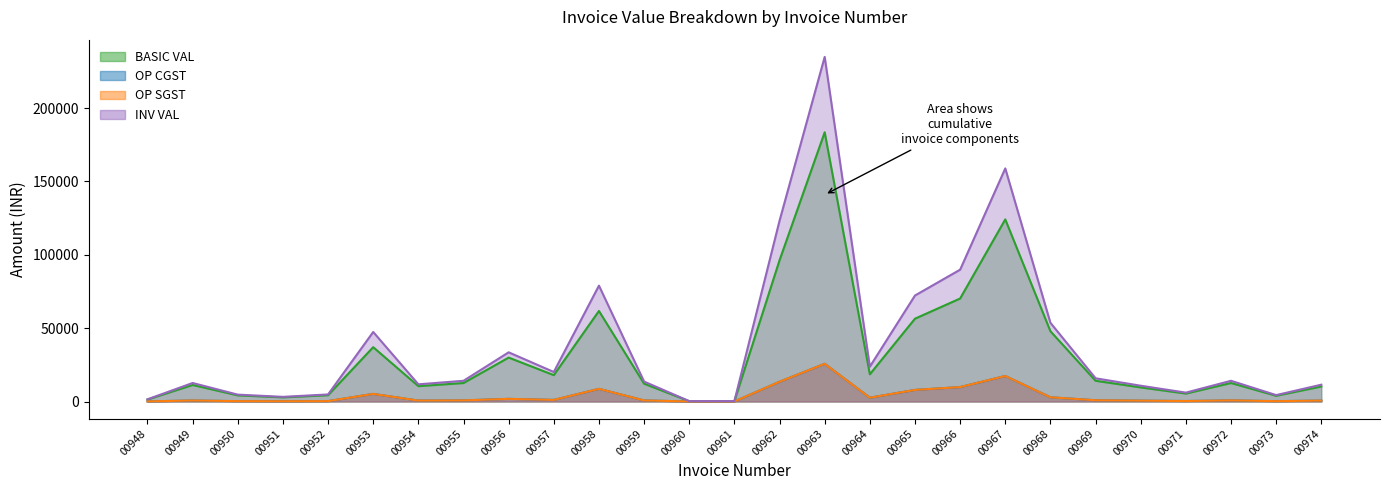

What is the value of the BASIC VAL point at the 7th from the left?

10452.5